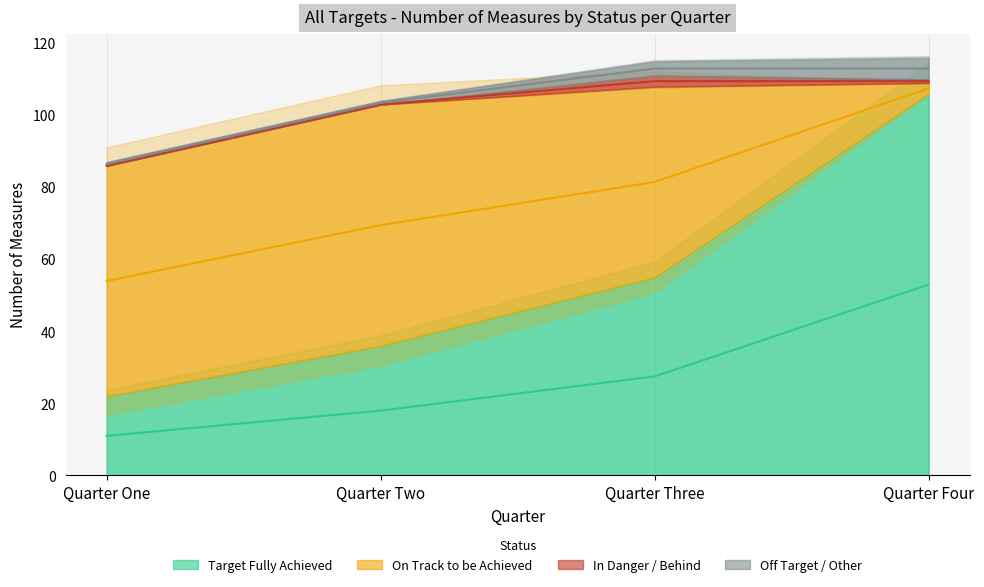

What is the total value across all series at Quarter Three?

115